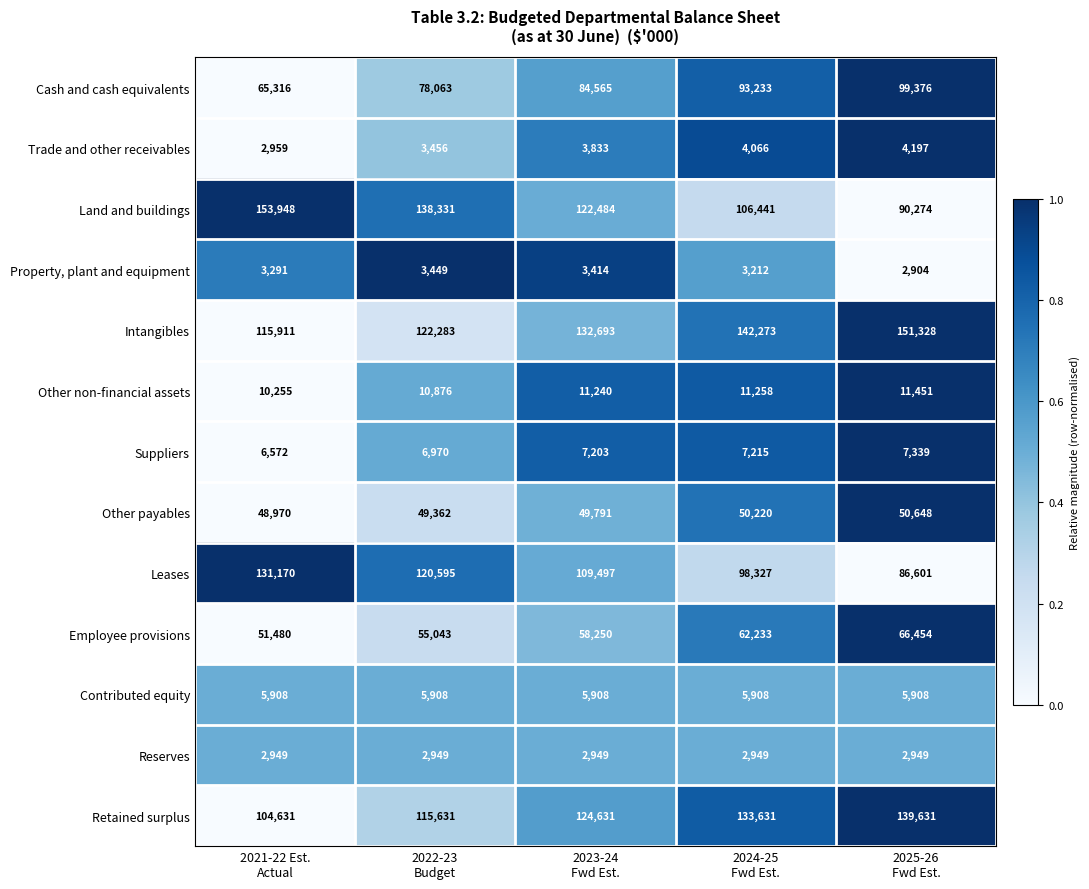

Which series has the widest spread of values?

Land and buildings